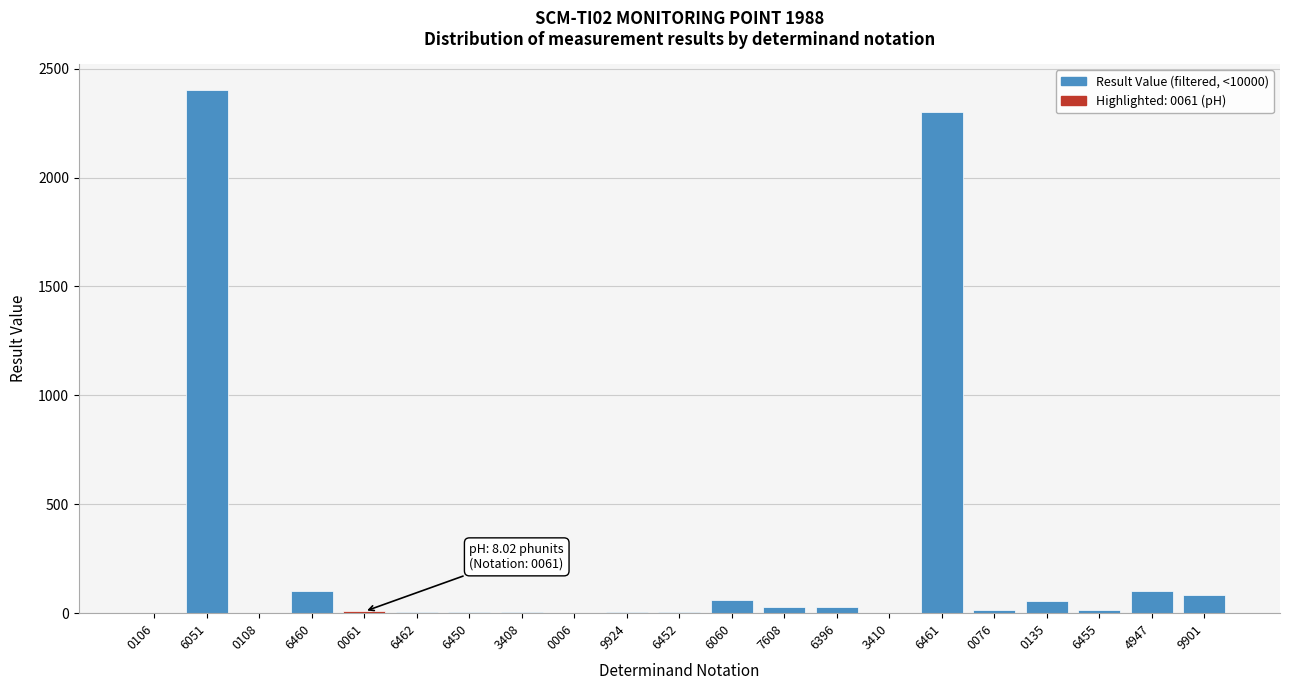

True or false: the data shows 2.6 at 3410.

True